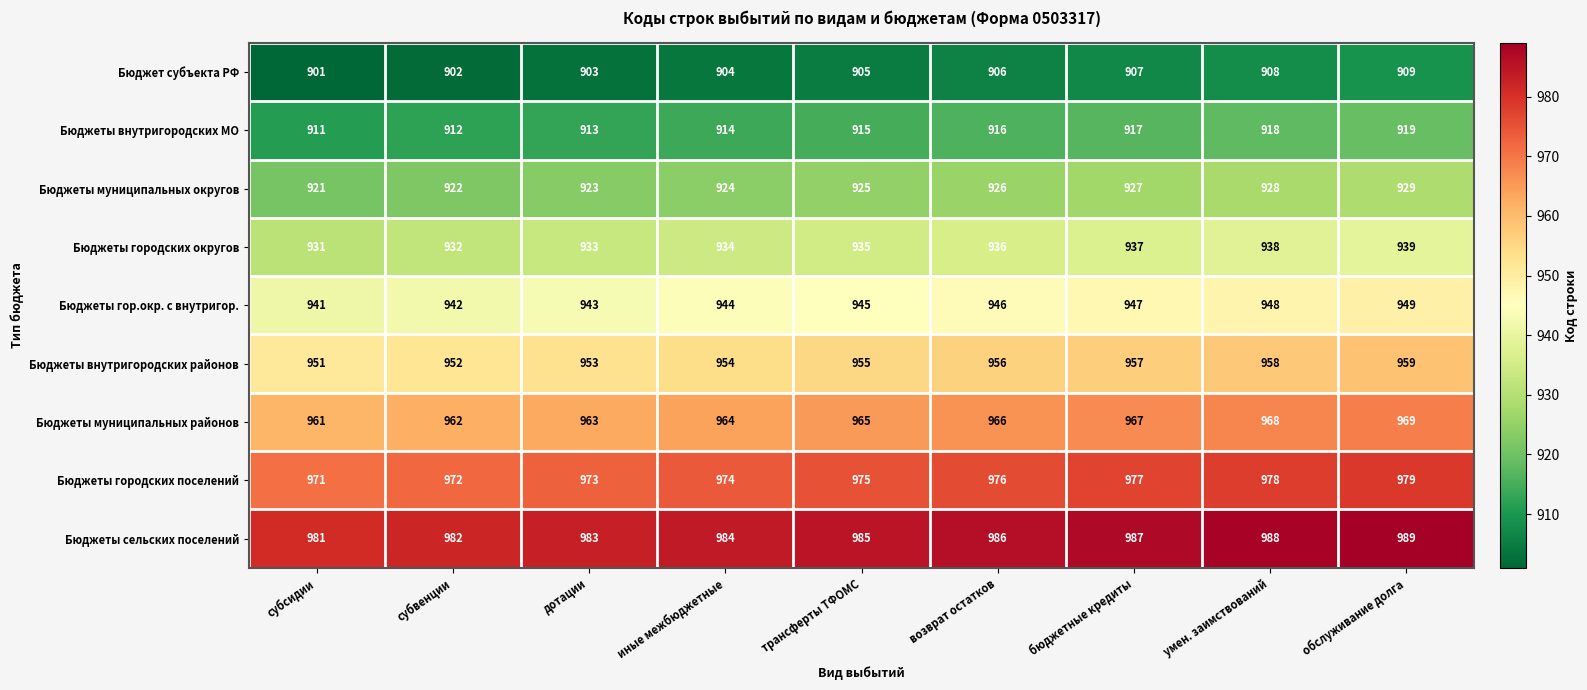

At which label does Бюджеты городских поселений reach its minimum?

субсидии